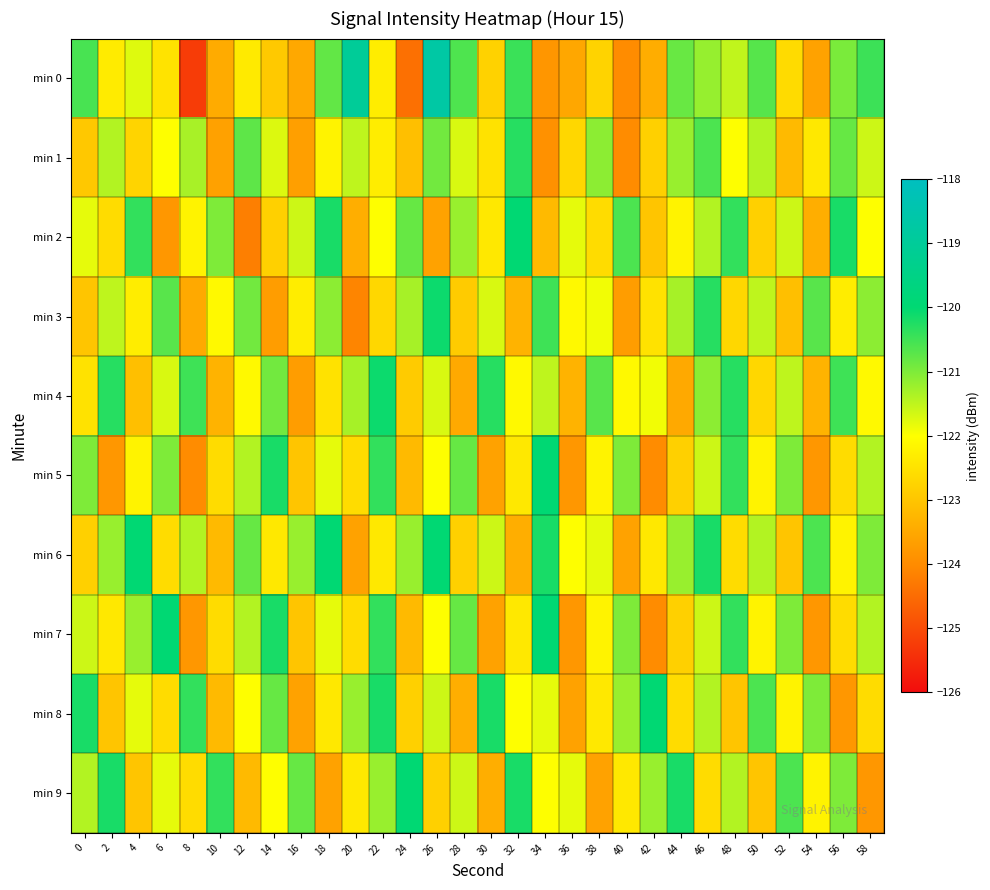

Which series has the largest range (max minus min)?

min 0